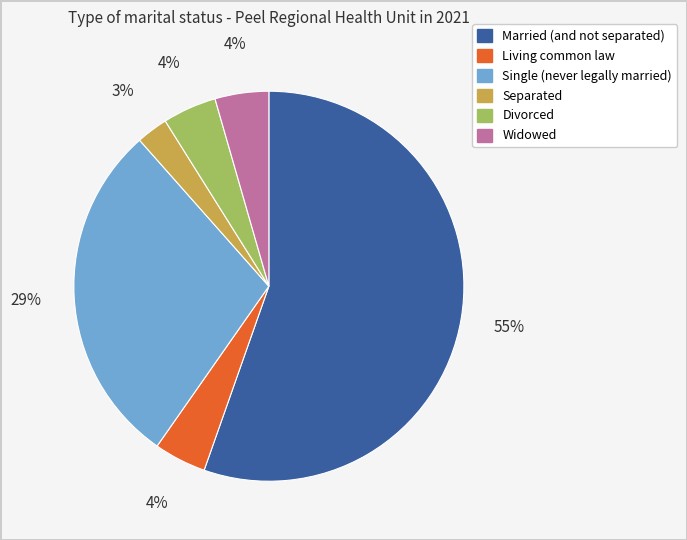

Between Single (never legally married) and Widowed, which is larger?

Single (never legally married)